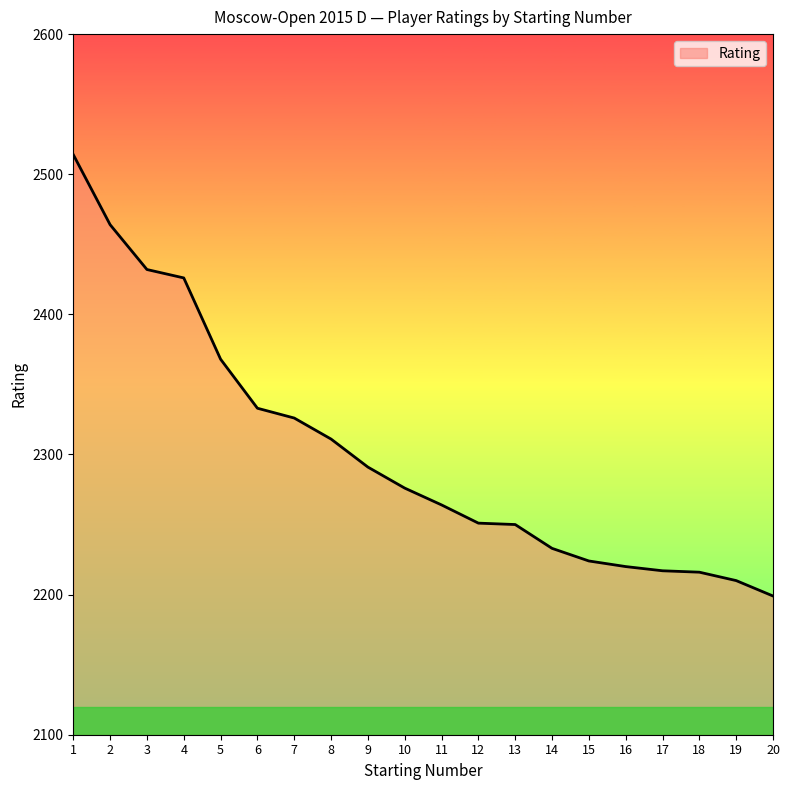

True or false: the data has more than 2 interior local peaks.

False